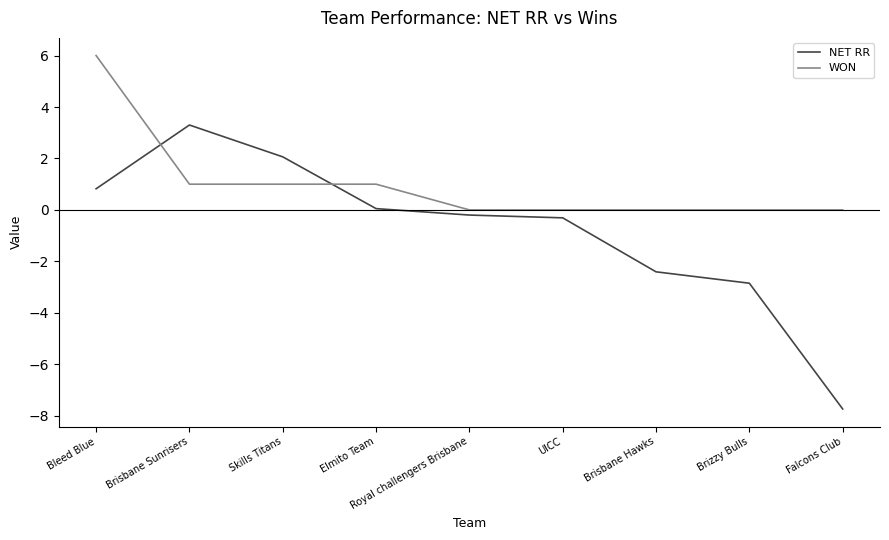

The value of NET RR at Brisbane Sunrisers is 3.3. True or false?

True